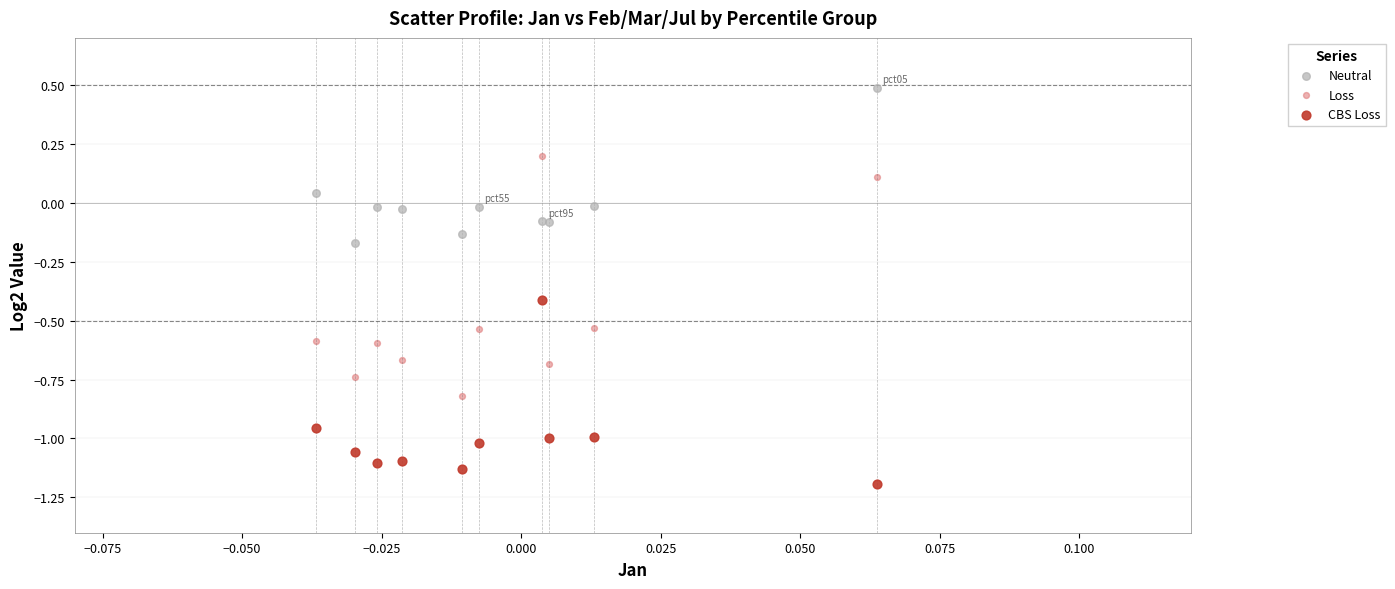

Which series contains the lowest Y value?

CBS Loss